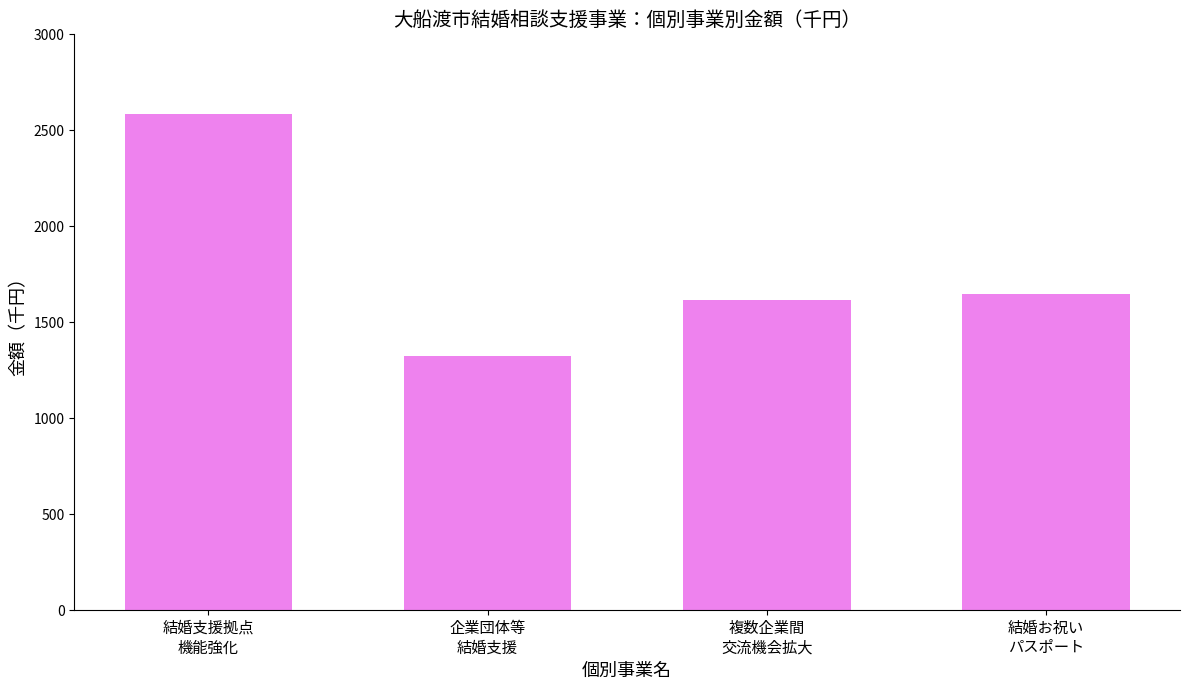

How many data points are less than 1649?

2